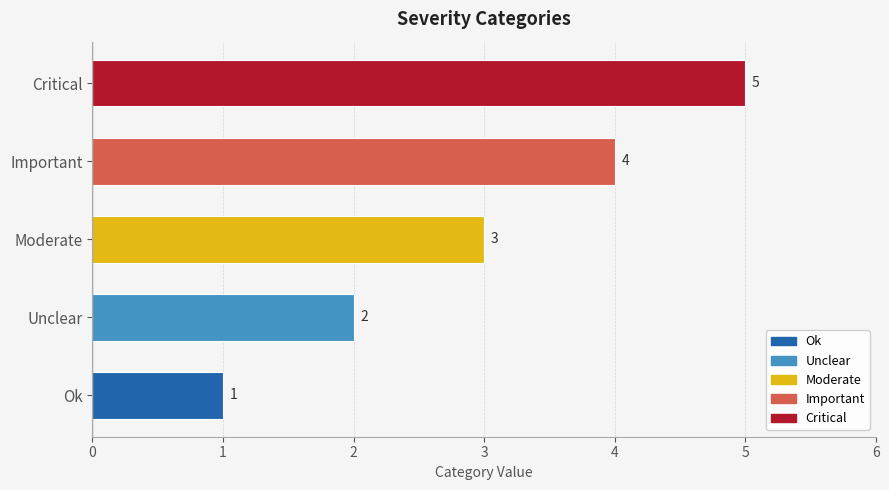

What is the greatest value displayed?

5